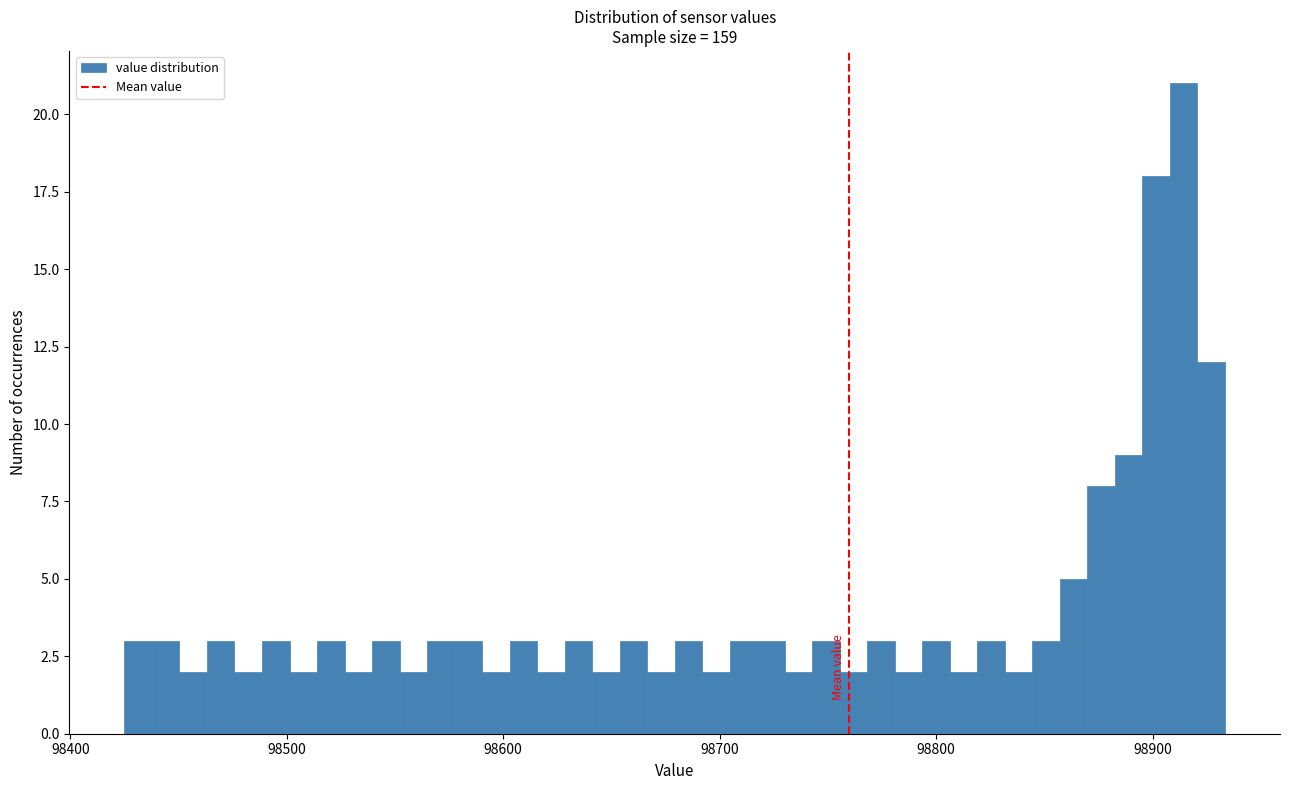

Around what value on the x-axis is the tallest bar? Give the approximate position of its centre, as read against the axis.

98910